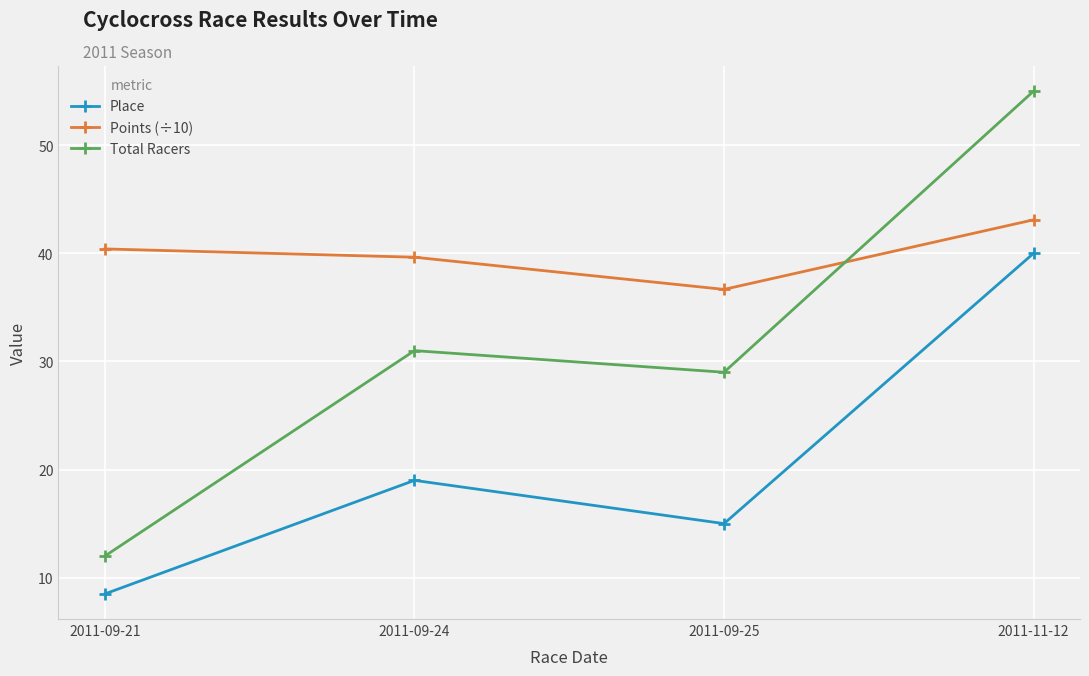

What is the lowest value of the Total Racers series?

12.0